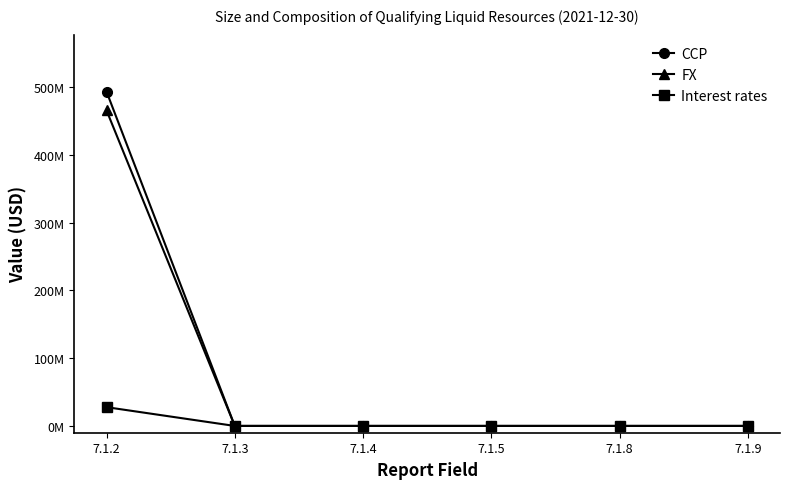

Is the value of CCP at 7.1.9 greater than the value of Interest rates at 7.1.2?

No